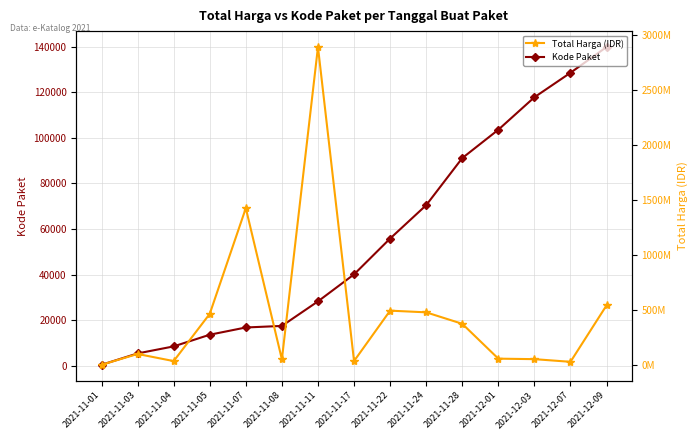

How many interior local peaks does the Total Harga (IDR) series have?

4